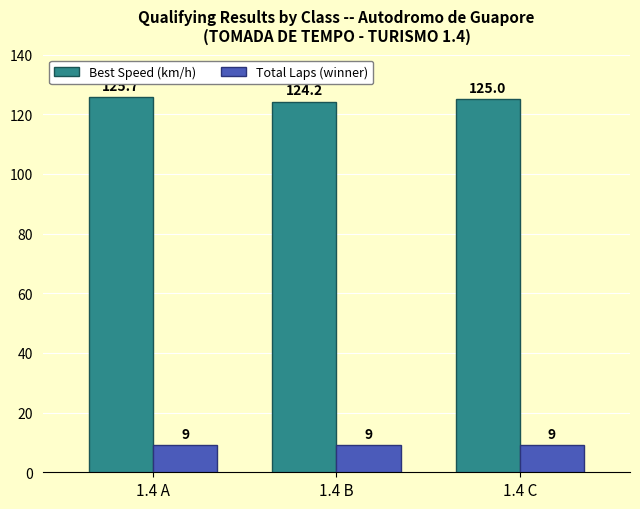

What is the value of the Best Speed (km/h) bar at the 1st from the left?

125.7